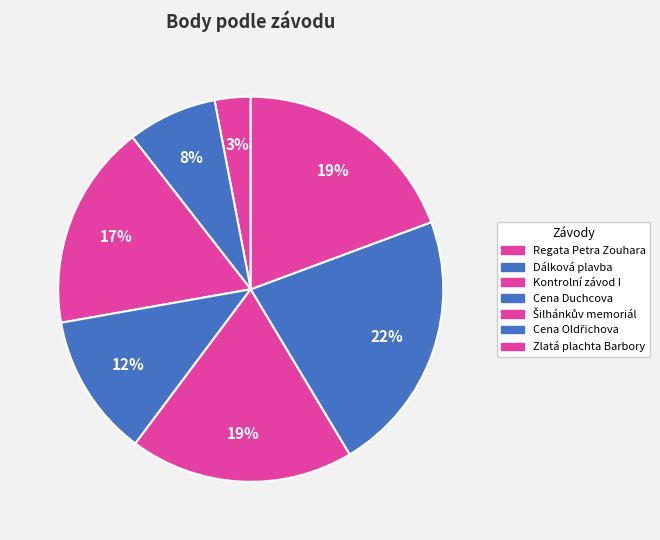

Rank the categories by value from lowest to highest.

Regata Petra Zouhara, Dálková plavba, Cena Duchcova, Kontrolní závod I, Šilhánkův memoriál, Zlatá plachta Barbory, Cena Oldřichova